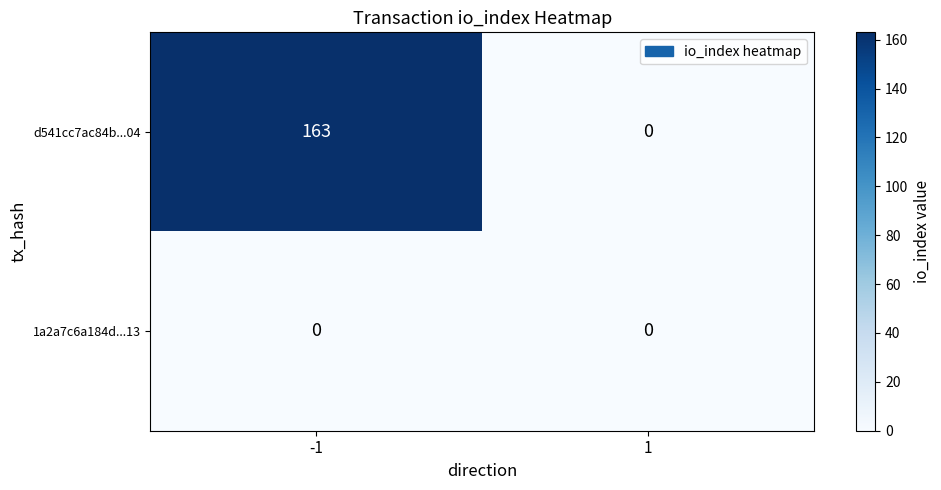

Rank the series by their average value, from highest to lowest.

d541cc7ac84b...04, 1a2a7c6a184d...13